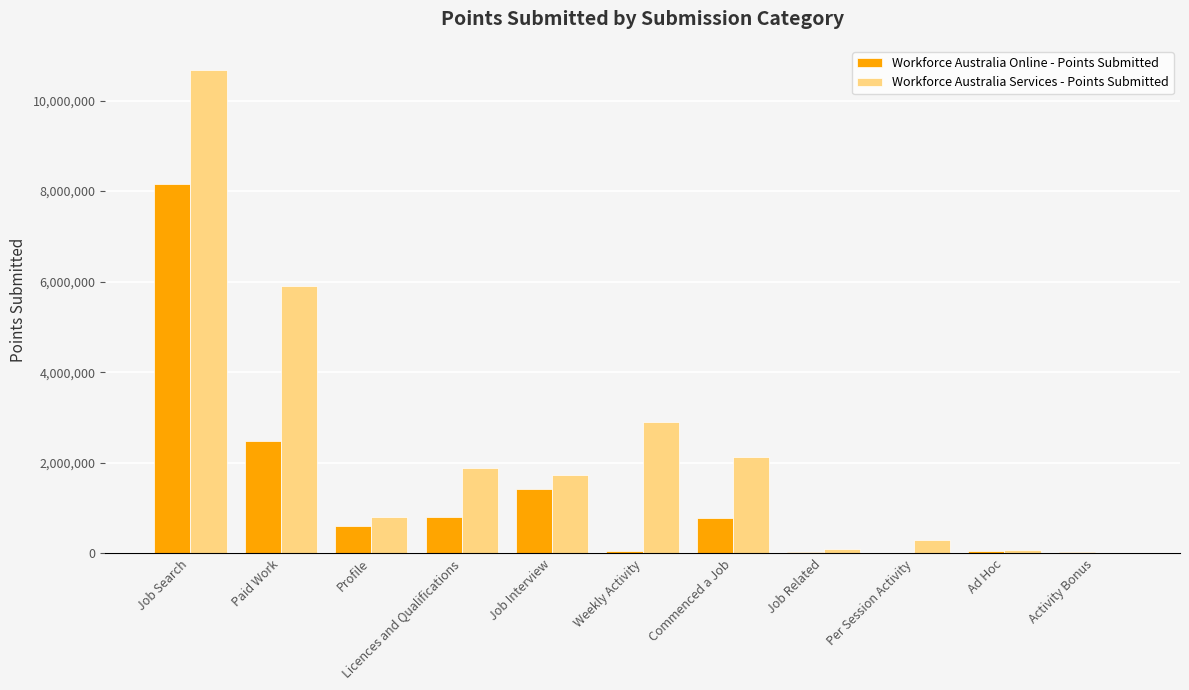

Which category has the highest value in the Workforce Australia Services - Points Submitted series?

Job Search